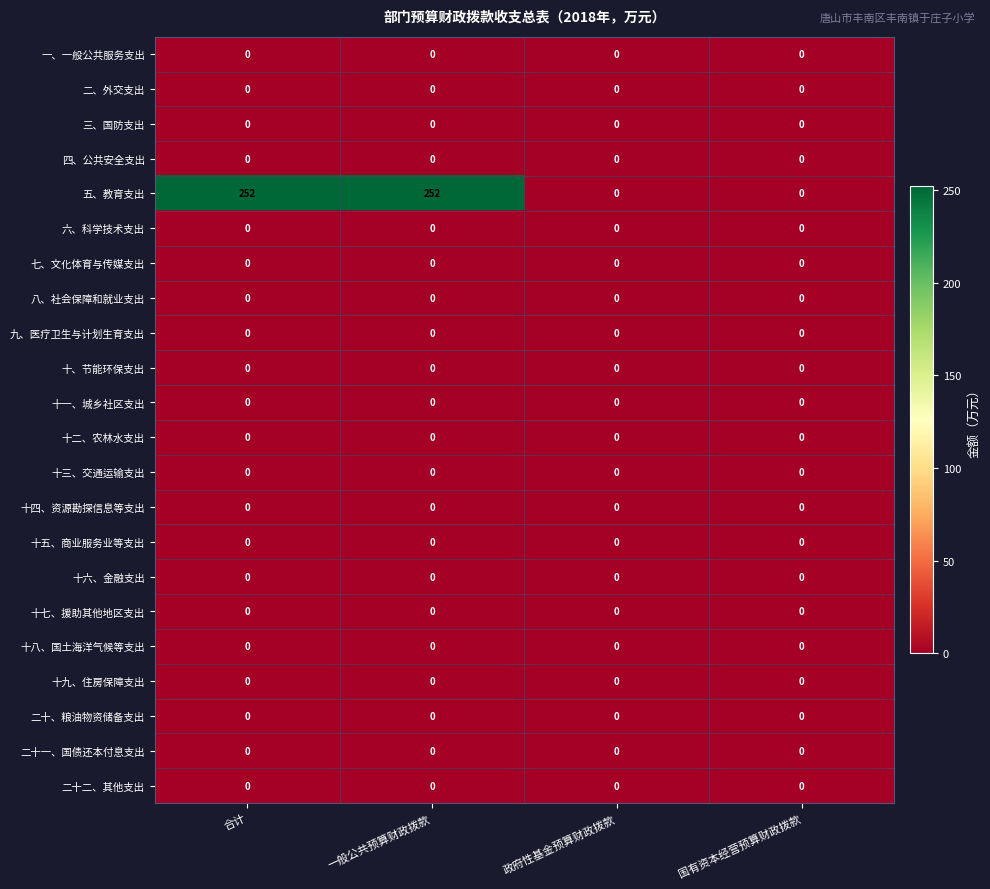

What is the sum of all 五、教育支出 values?

504